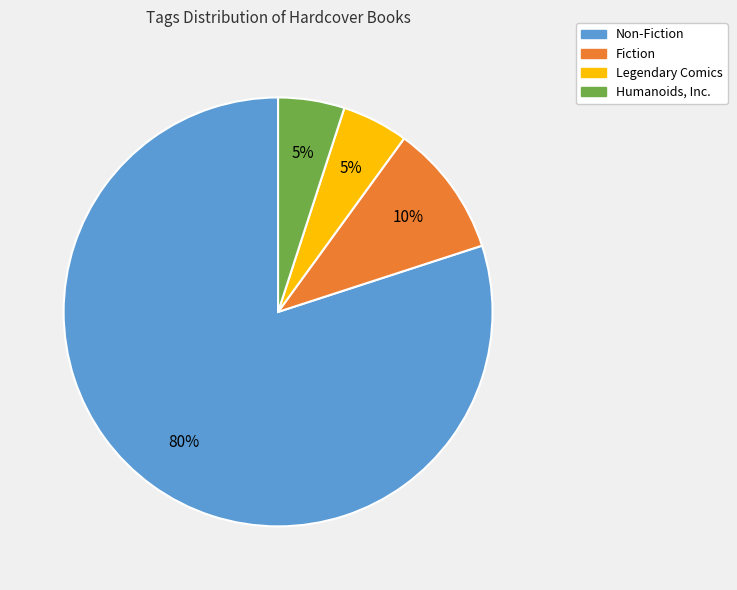

What is the ratio of the value at Non-Fiction to the value at Humanoids, Inc.?

16.0